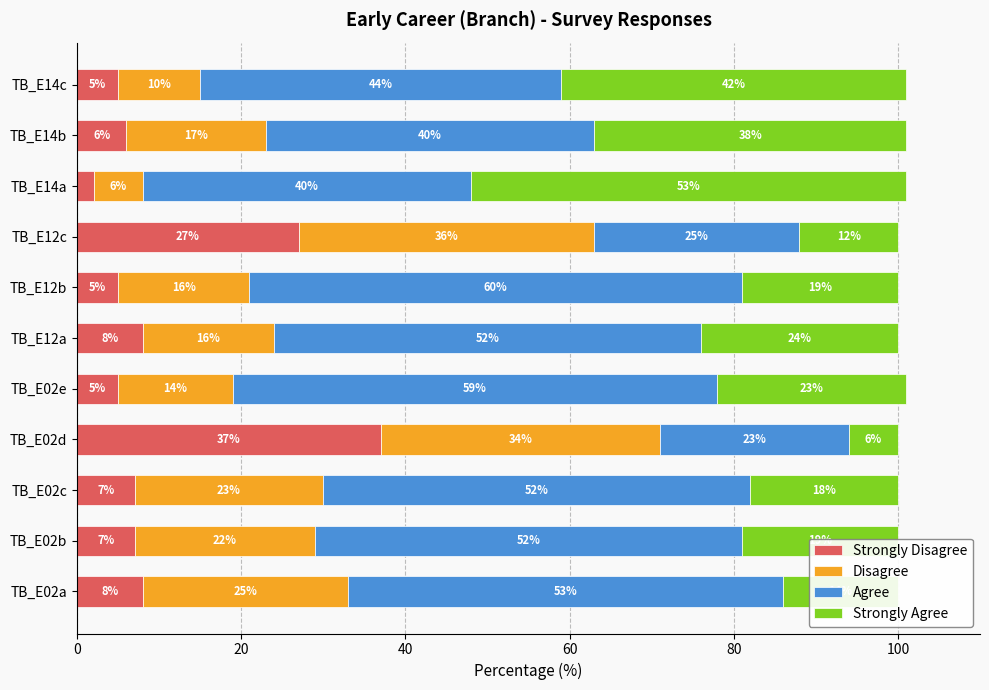

What is the total value across all series at TB_E12c?

100